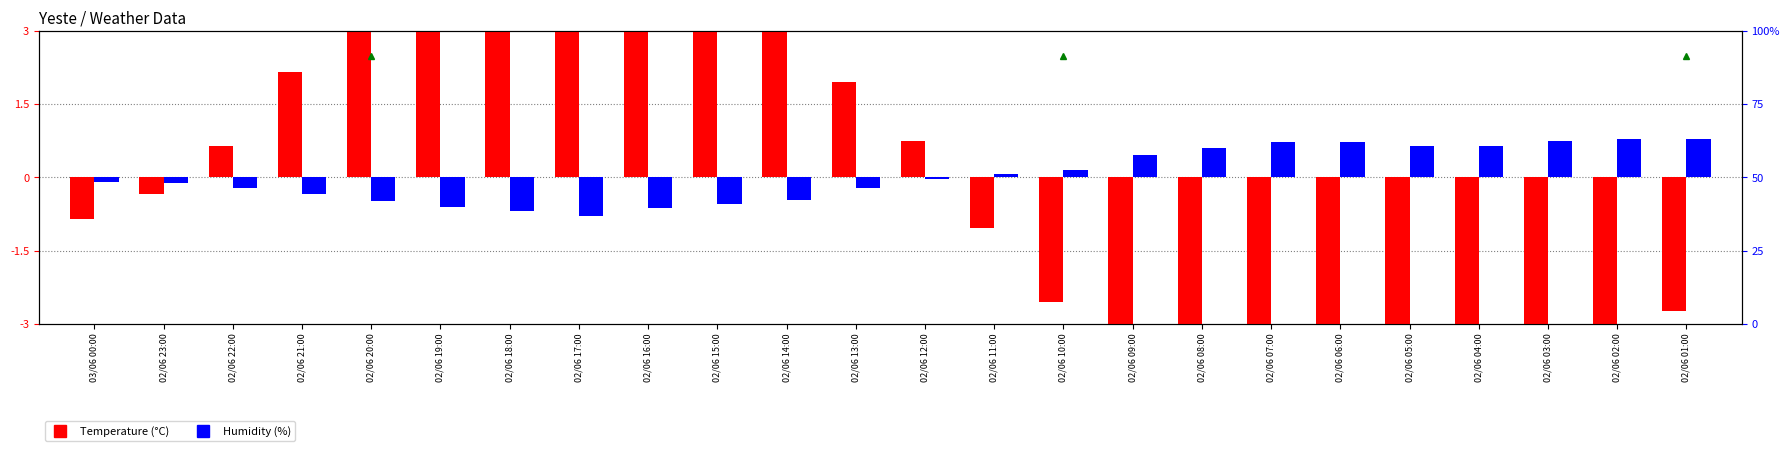

How many values in Humidity (%) are below zero?

13